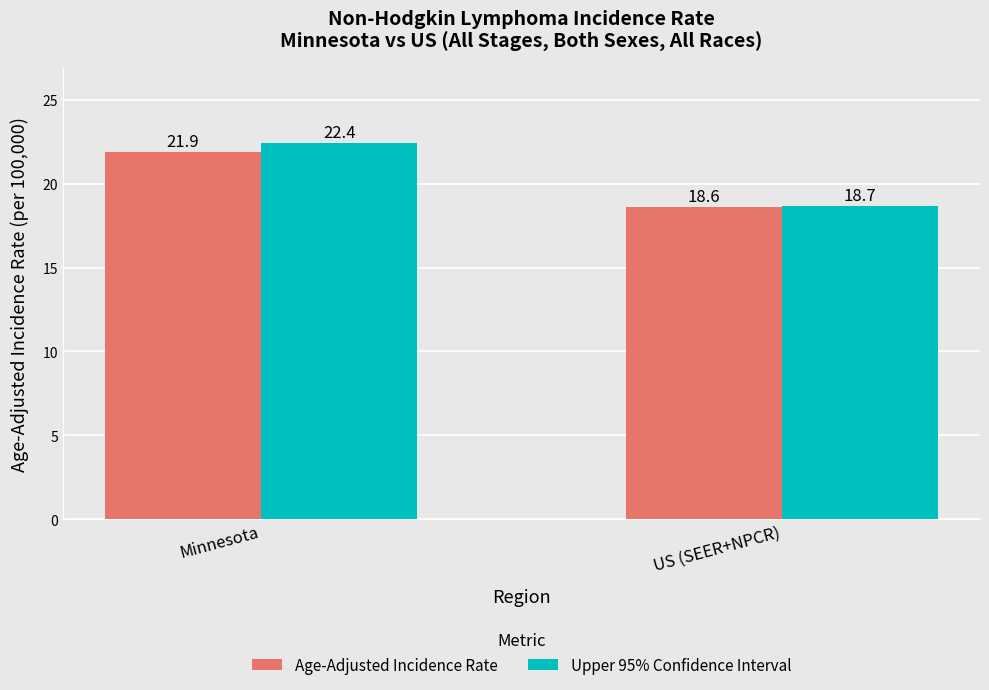

Reading left to right, transcribe all the data shown in this chart.

Age-Adjusted Incidence Rate: 21.9	18.6
Upper 95% Confidence Interval: 22.4	18.7